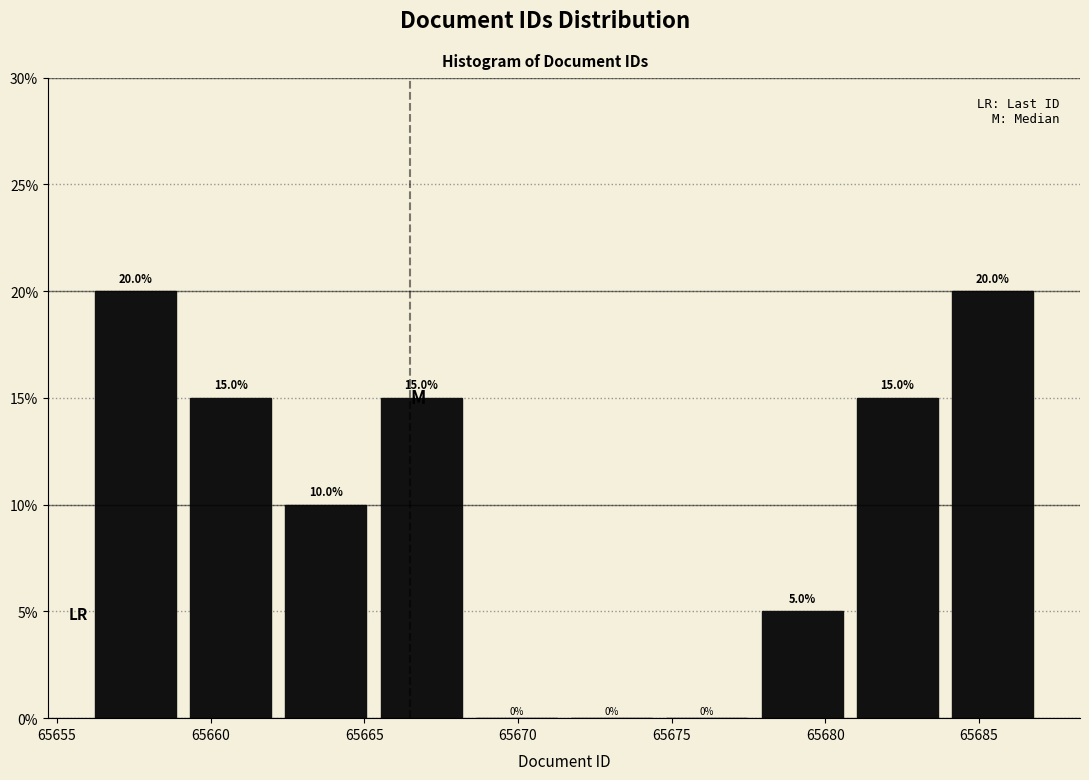

Reading left to right, list every bar in this chart as the range it spans on the x-axis followed by its height. The bar edges are not printed on the chart, so give them approximately, as read against the axis.

65656.0 to 65659.1: 20.0
65659.1 to 65662.2: 15.0
65662.2 to 65665.3: 10.0
65665.3 to 65668.4: 15.0
65668.4 to 65671.5: 0.0
65671.5 to 65674.6: 0.0
65674.6 to 65677.7: 0.0
65677.7 to 65680.8: 5.0
65680.8 to 65683.9: 15.0
65683.9 to 65687.0: 20.0